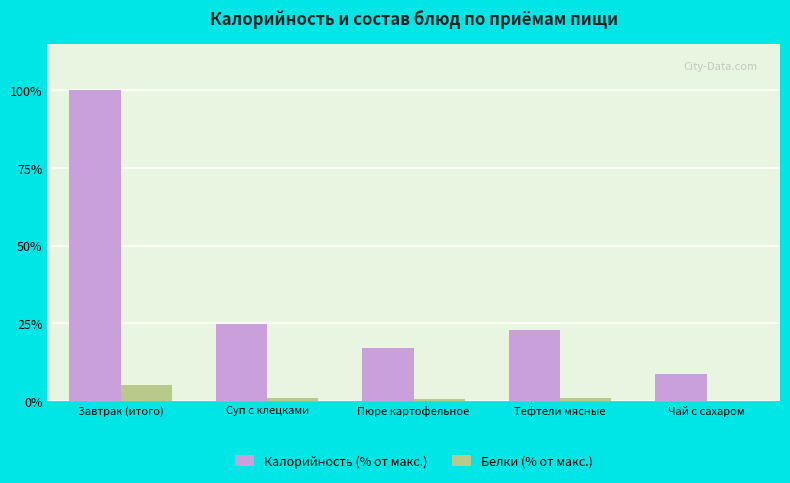

Is it true that Калорийность (% от макс.) equals 41.5 at Суп с клецками?

False